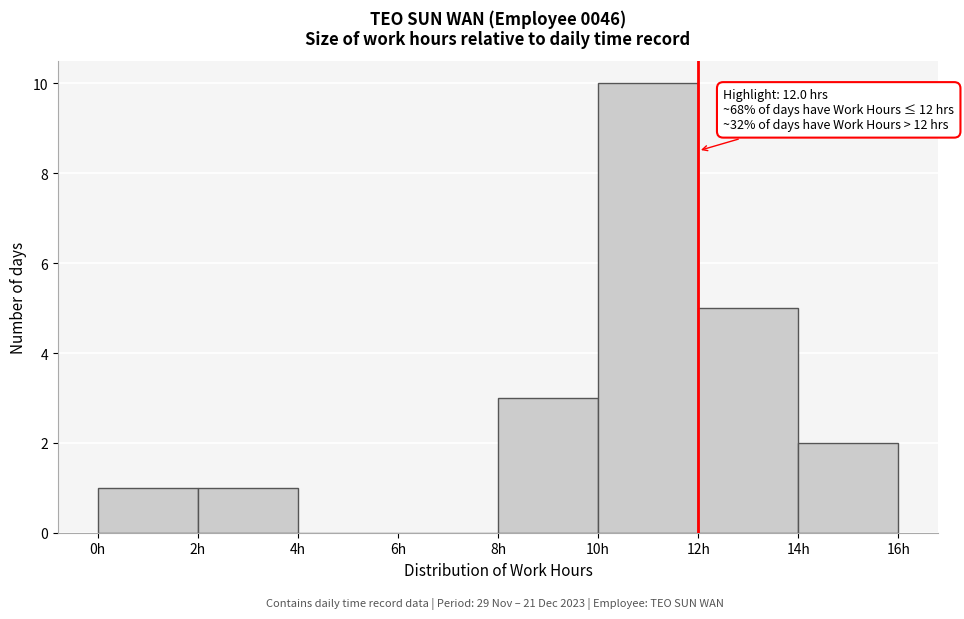

Over which range of the x-axis is the bar tallest?

10 to 12